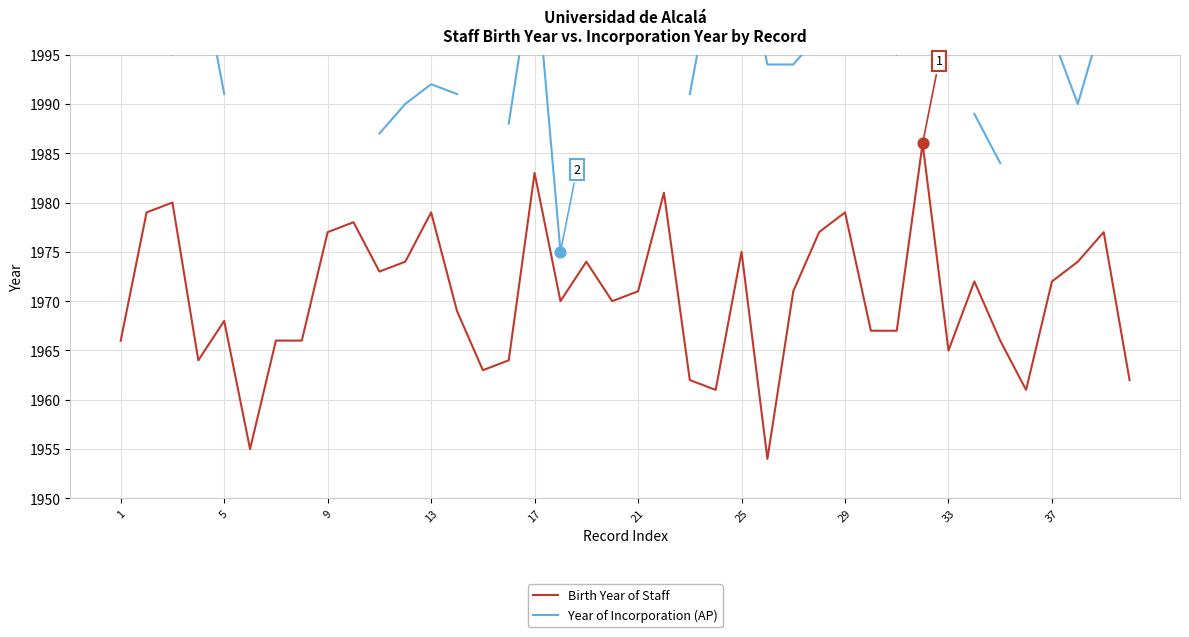

Which series contains the highest Y value?

Year of Incorporation (AP)